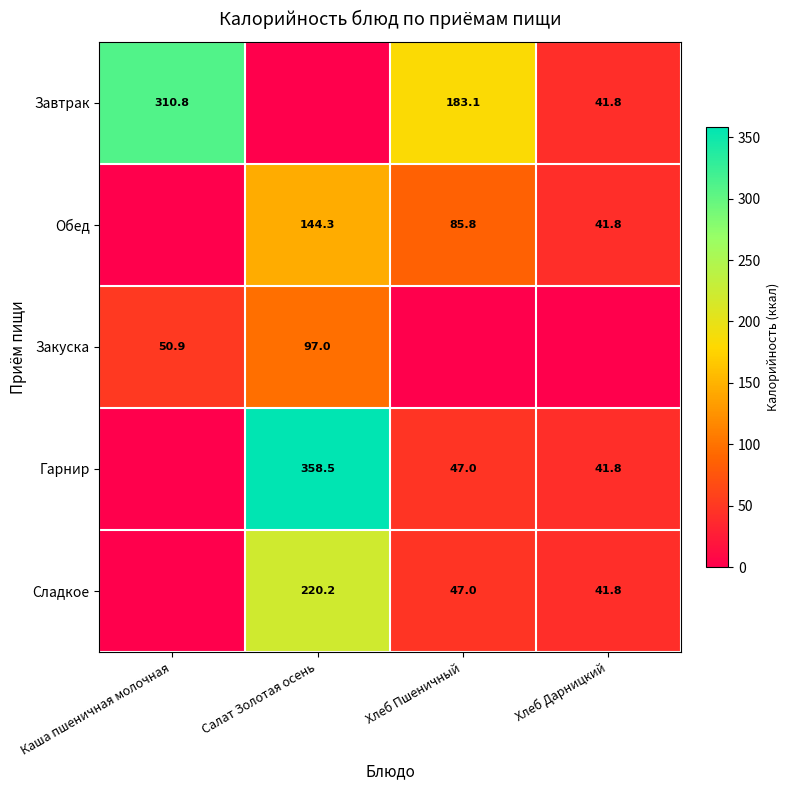

What is the difference between the Гарнир values at Хлеб Дарницкий and Хлеб Пшеничный?

5.2